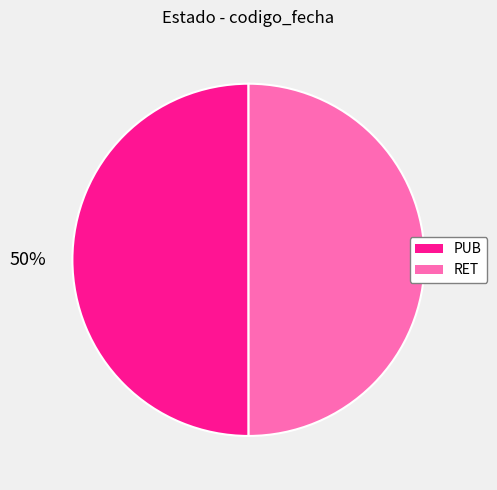

What percentage is the PUB slice, to the nearest percent?

50%